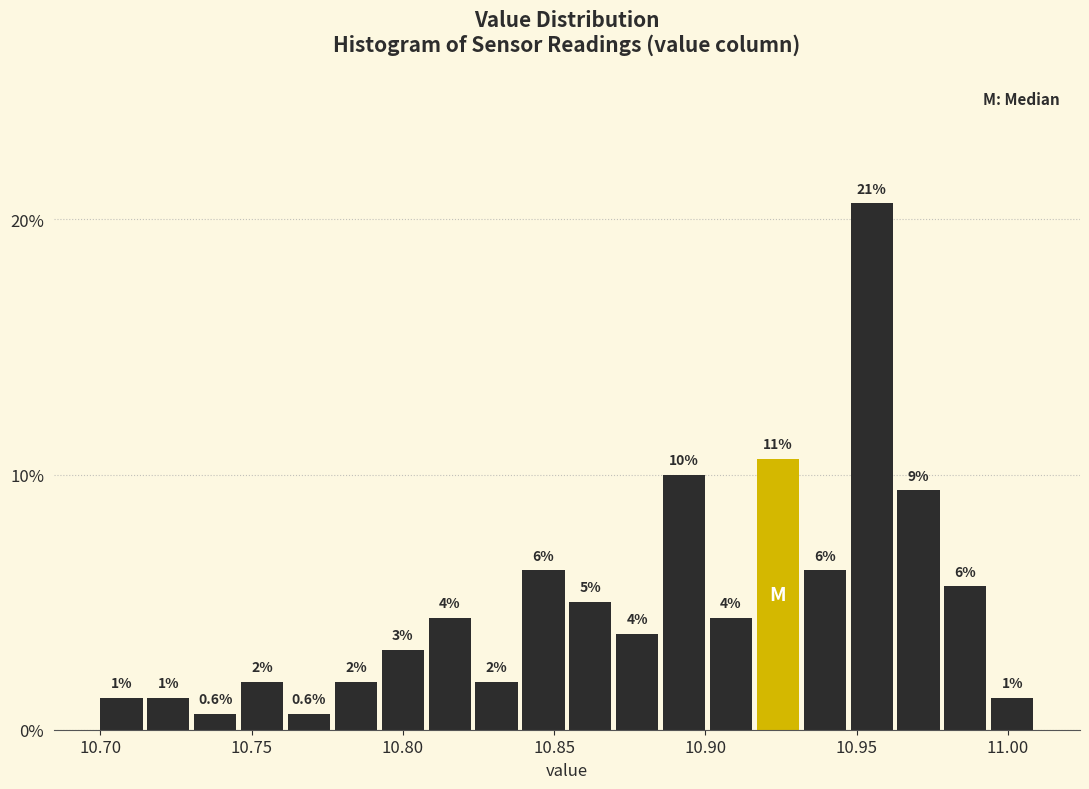

Read against the x-axis, roughly where is the centre of the tallest bar?

10.955